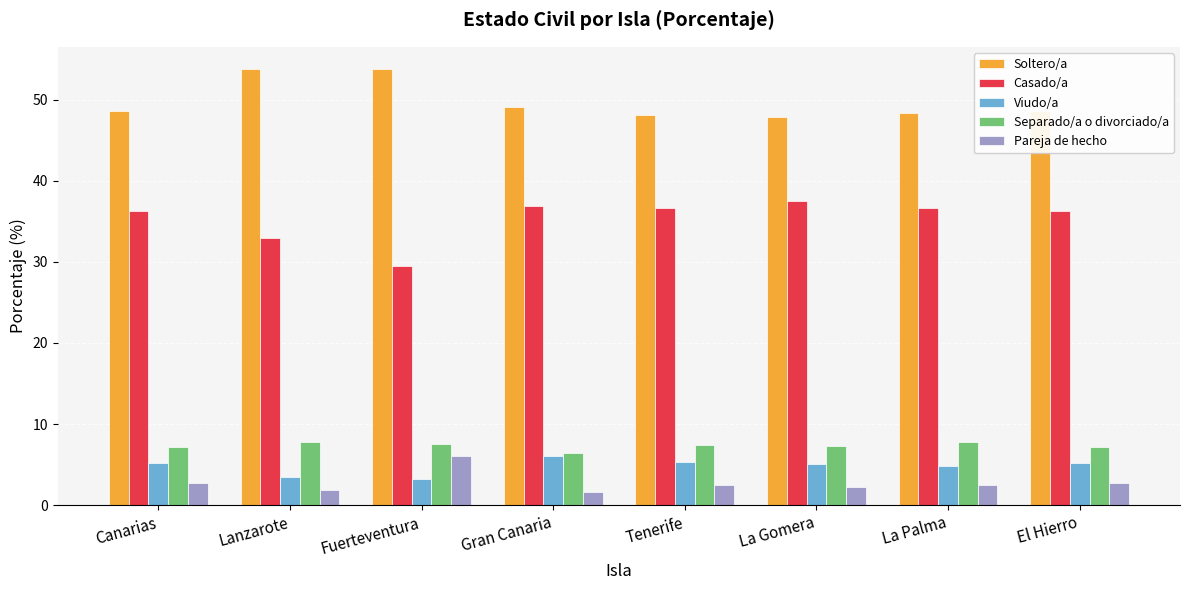

What is the total value across all series at La Palma?

100.0